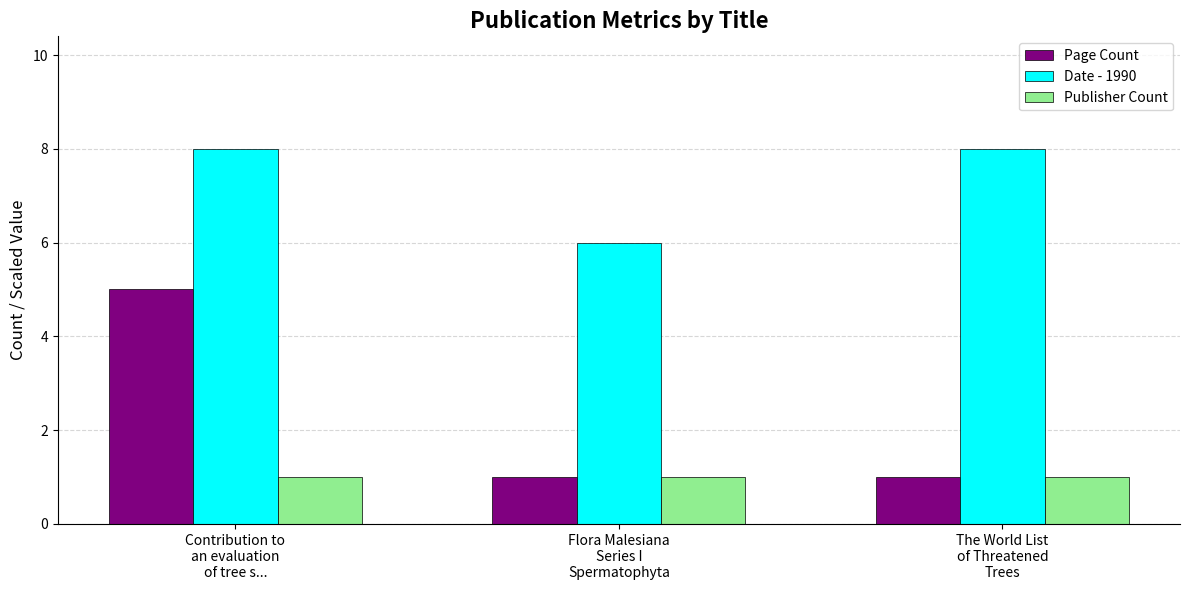

Reading right to left, transcribe all the data shown in this chart.

Page Count: 1	1	5
Date - 1990: 8	6	8
Publisher Count: 1	1	1